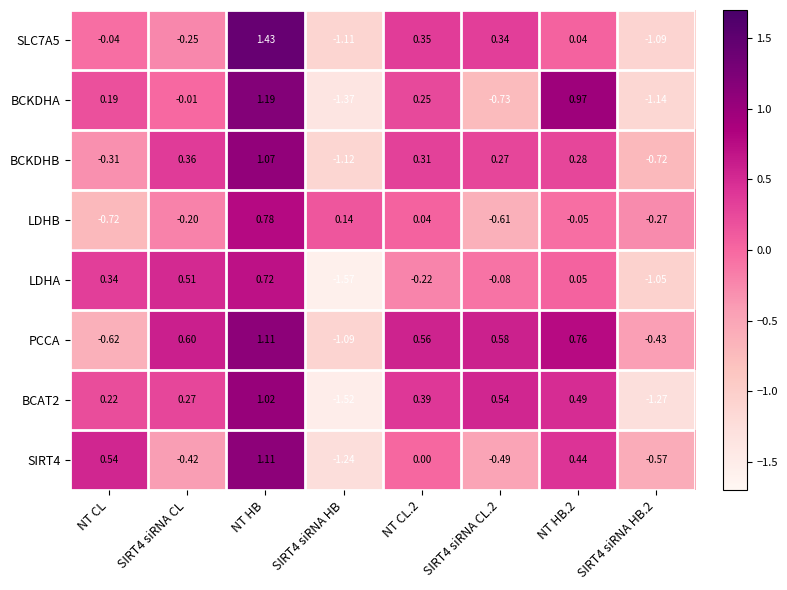

Count the number of data series in this chart.

8